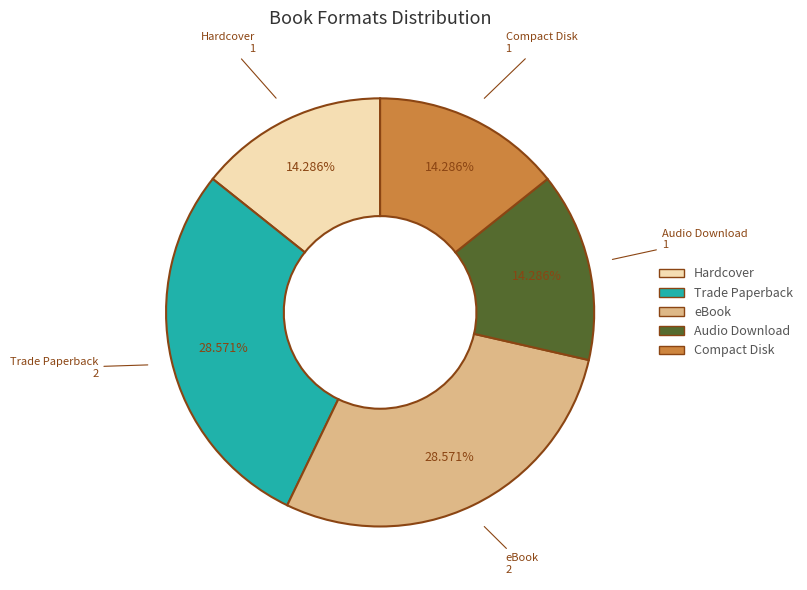

What is the ratio of the value at Hardcover to the value at Audio Download?

1.0